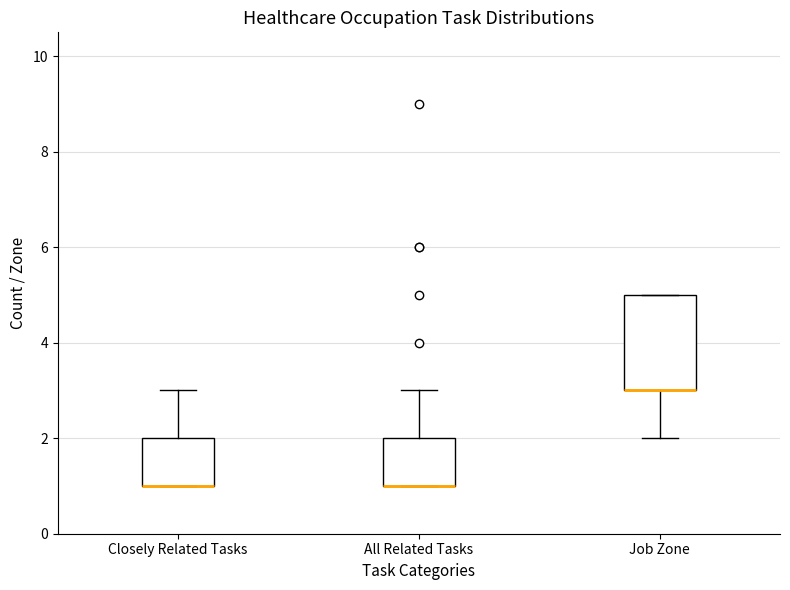

Reading left to right, read every box against the y-axis: the position of its median line, the range the box covers, and the ends of its whiskers. The values are not printed on the chart, so give them approximately, as read against the axis.

Closely Related Tasks: median 1 (drawn on the box's lower edge), box 1 to 2, whiskers 1 to 3
All Related Tasks: median 1 (drawn on the box's lower edge), box 1 to 2, whiskers 1 to 3
Job Zone: median 3 (drawn on the box's lower edge), box 3 to 5, whiskers 2 to 5